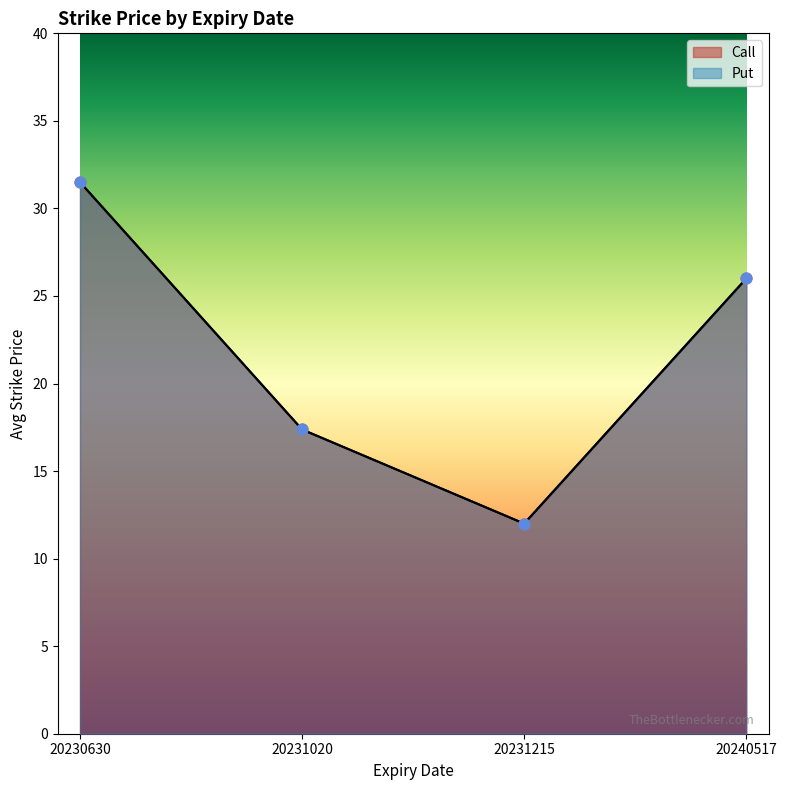

What are all the series names shown in the legend?

Call, Put